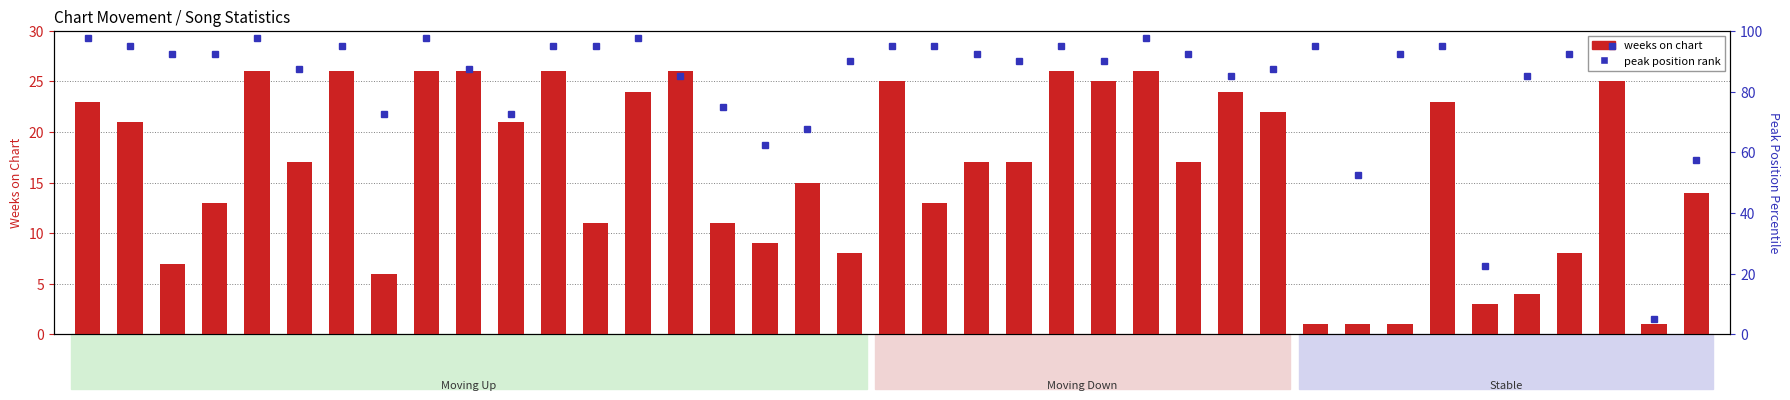

What position from the left is up_10?

7